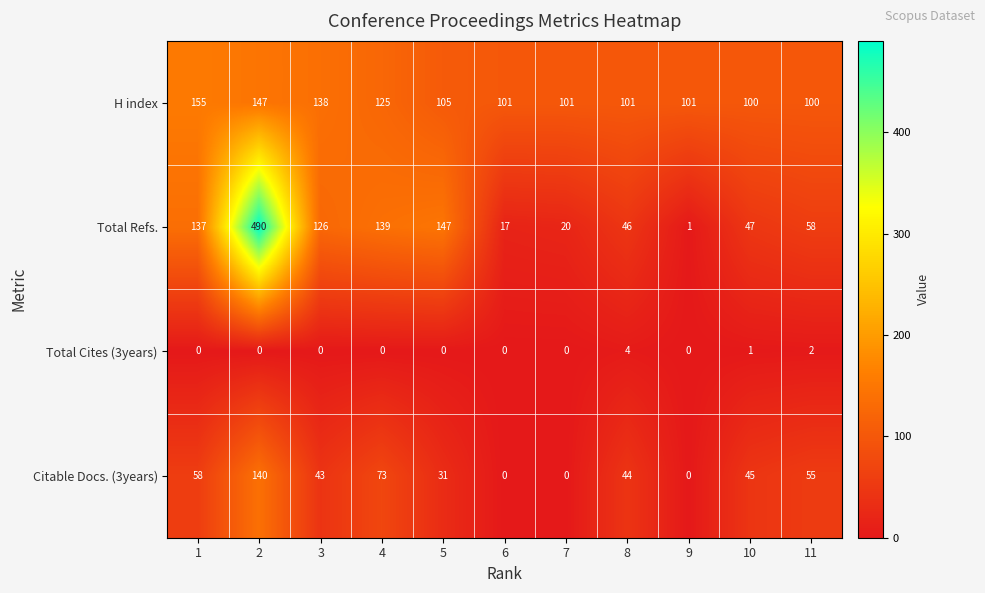

List the series in order of their peak value, highest first.

Total Refs., H index, Citable Docs. (3years), Total Cites (3years)